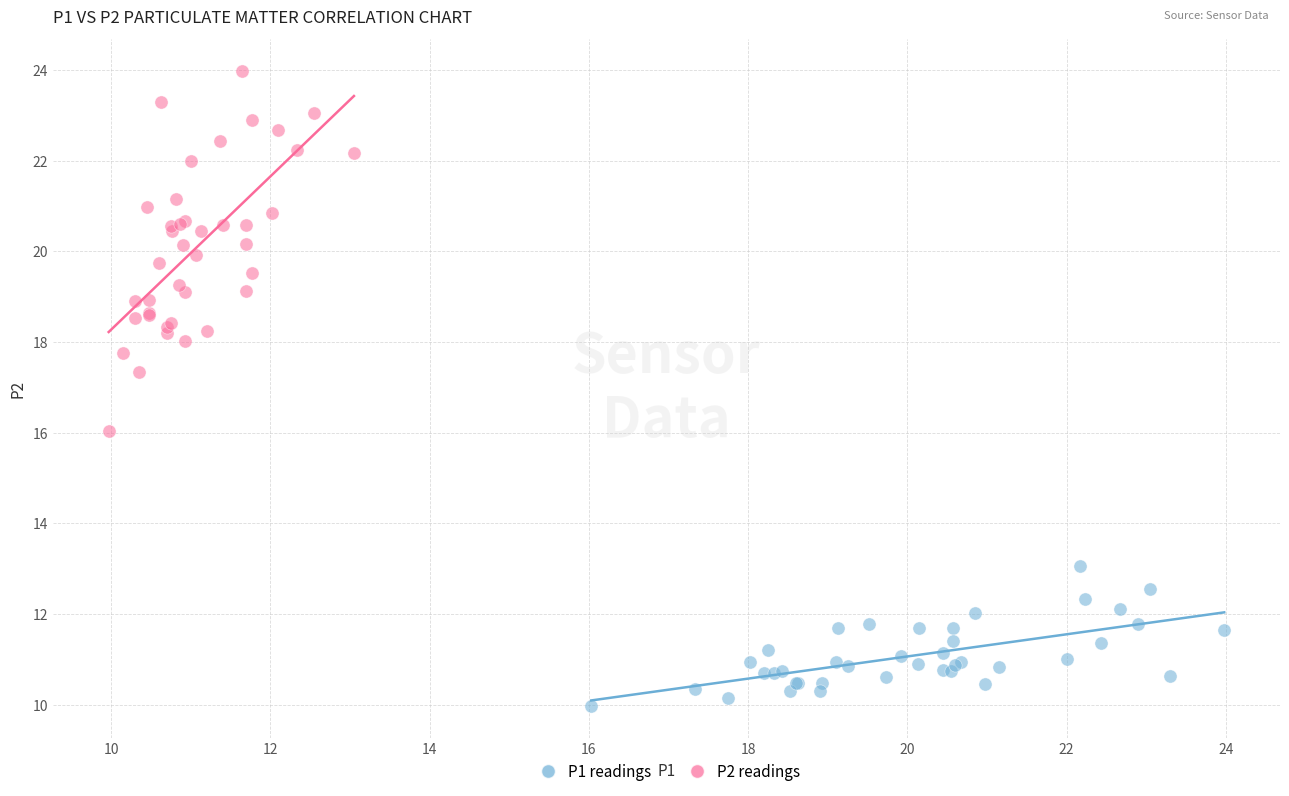

Which series reaches the maximum Y coordinate?

P2 readings